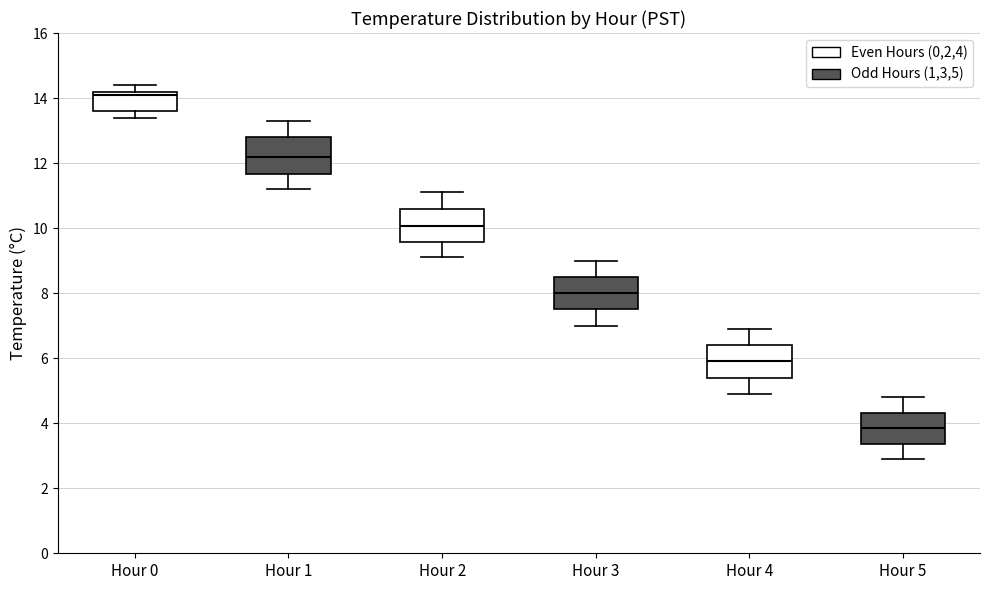

Which box has the lowest median line?

Hour 5